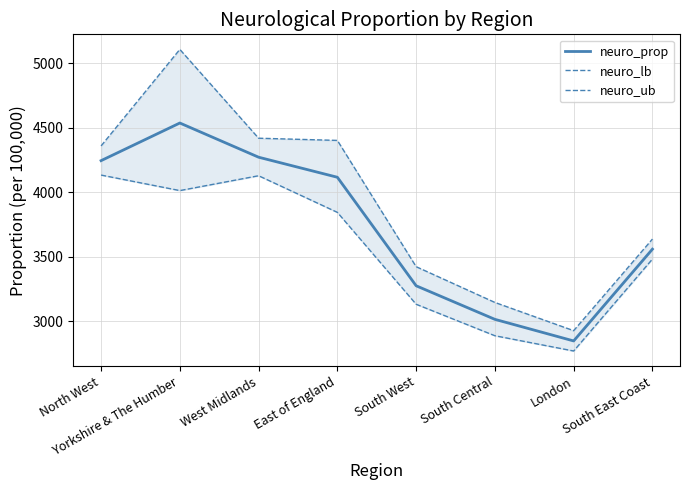

Reading left to right, what are all the values shown in this chart?

neuro_prop: 4244.6	4536.0	4271.2	4116.0	3275.8	3015.8	2848.7	3559.3
neuro_lb: 4132.9	4012.8	4127.7	3844.2	3132.7	2889.0	2770.7	3482.4
neuro_ub: 4358.4	5105.9	4418.3	4401.3	3423.7	3146.7	2928.2	3637.4